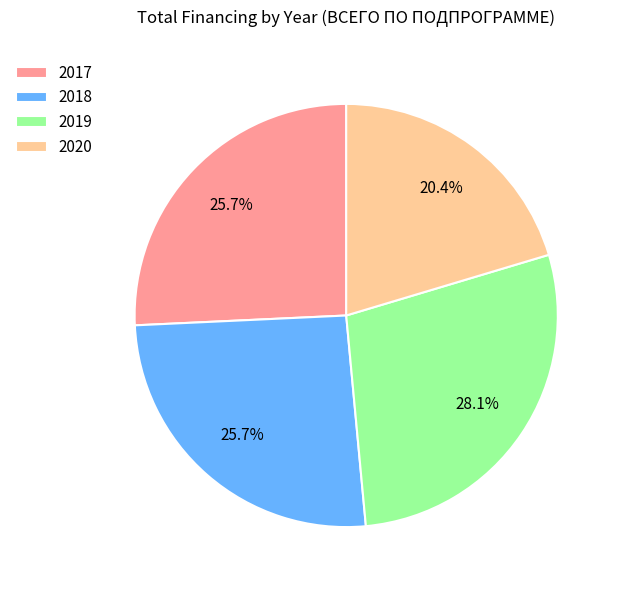

The 2019 slice represents 41% of the pie. True or false?

False